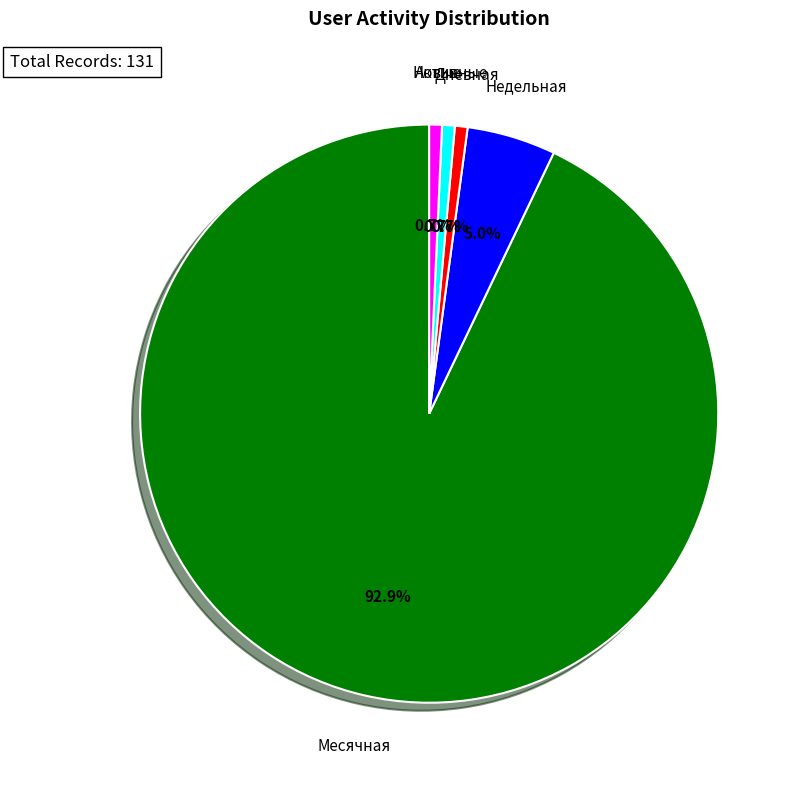

Is there a majority slice in this chart?

Yes